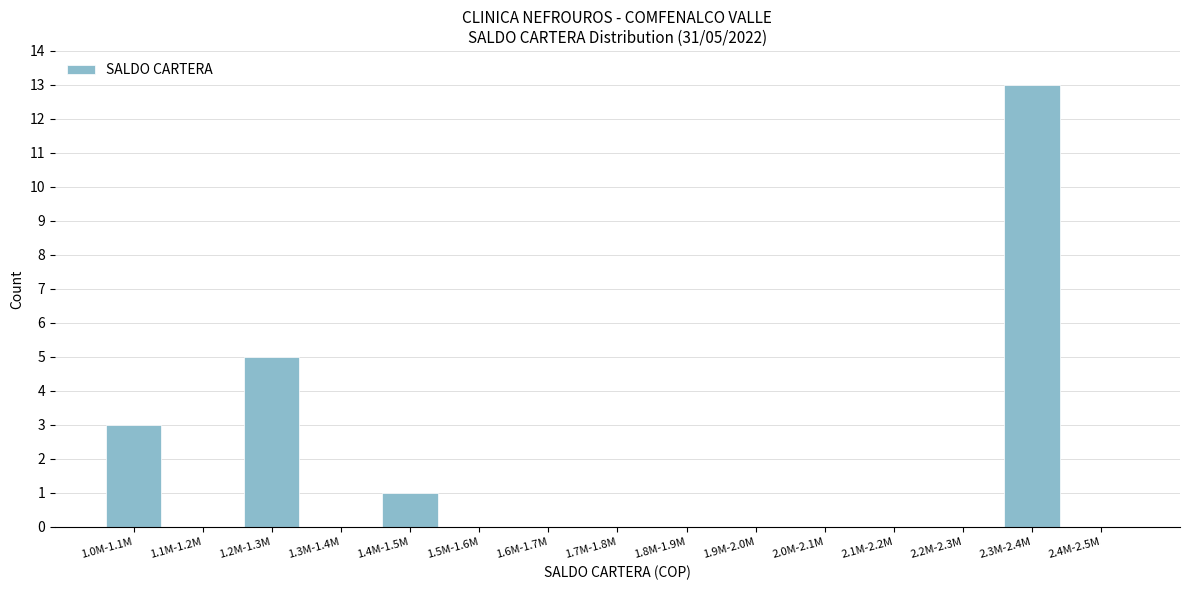

Reading left to right, list all the values displayed in this chart.

1.0M-1.1M=3	1.1M-1.2M=0	1.2M-1.3M=5	1.3M-1.4M=0	1.4M-1.5M=1	1.5M-1.6M=0	1.6M-1.7M=0	1.7M-1.8M=0	1.8M-1.9M=0	1.9M-2.0M=0	2.0M-2.1M=0	2.1M-2.2M=0	2.2M-2.3M=0	2.3M-2.4M=13	2.4M-2.5M=0